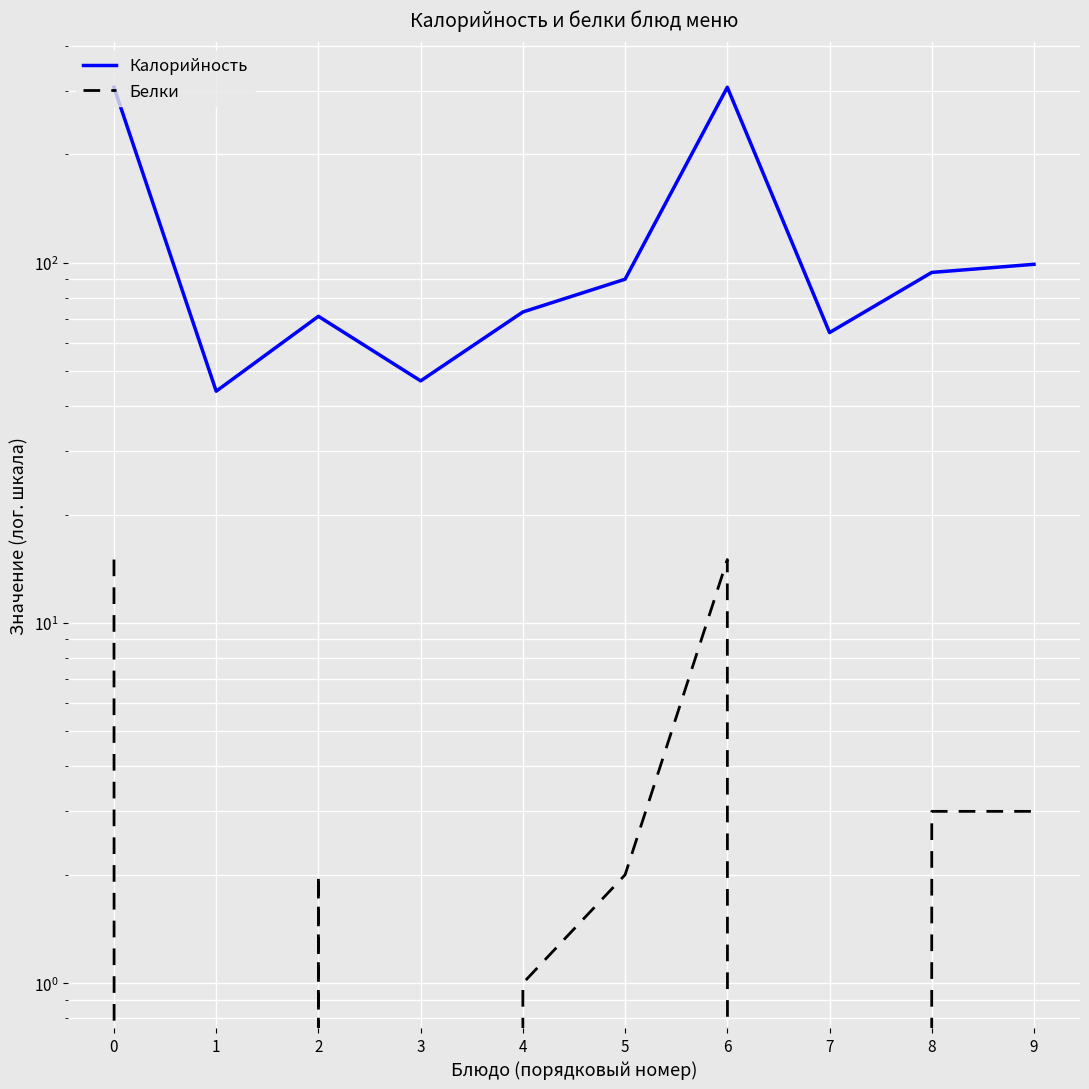

Is it true that Калорийность equals 116 at 2?

False